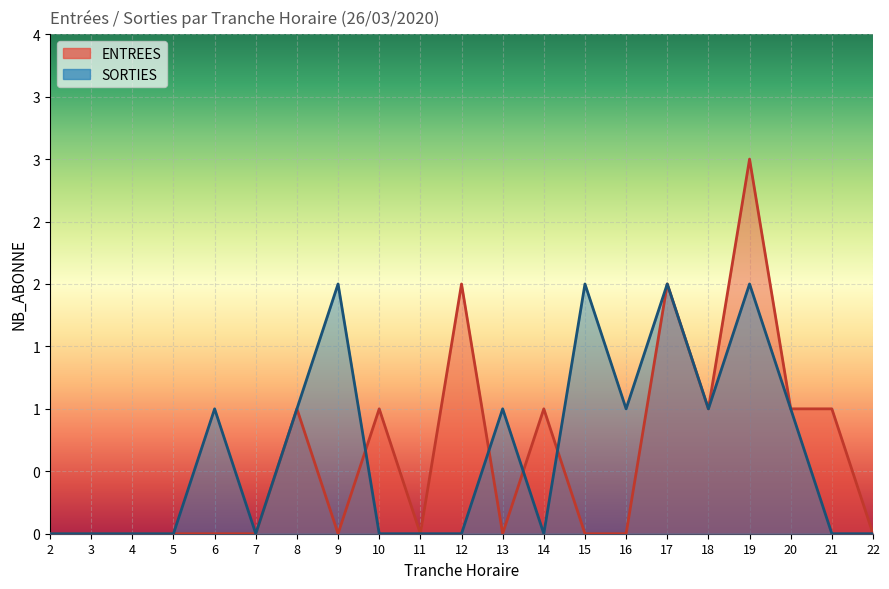

Reading left to right, transcribe all the data shown in this chart.

ENTREES: 0	0	0	0	0	0	1	0	1	0	2	0	1	0	0	2	1	3	1	1	0
SORTIES: 0	0	0	0	1	0	1	2	0	0	0	1	0	2	1	2	1	2	1	0	0